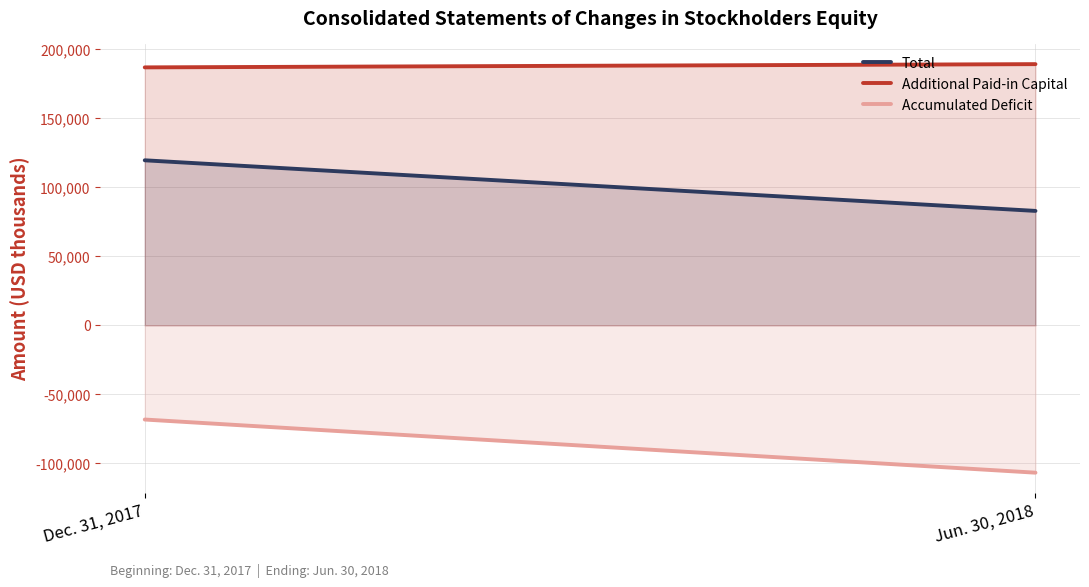

The value of Total at Dec. 31, 2017 is 119309. True or false?

True